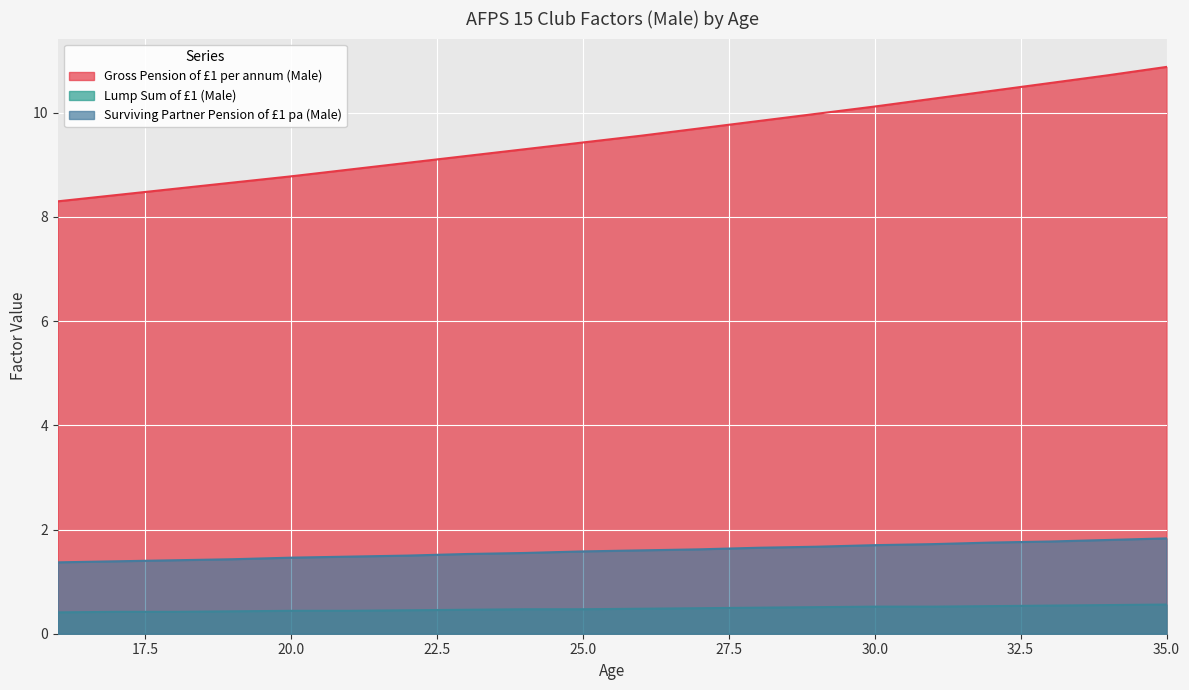

True or false: Surviving Partner Pension of £1 pa (Male) and Gross Pension of £1 per annum (Male) intersect in this chart.

False